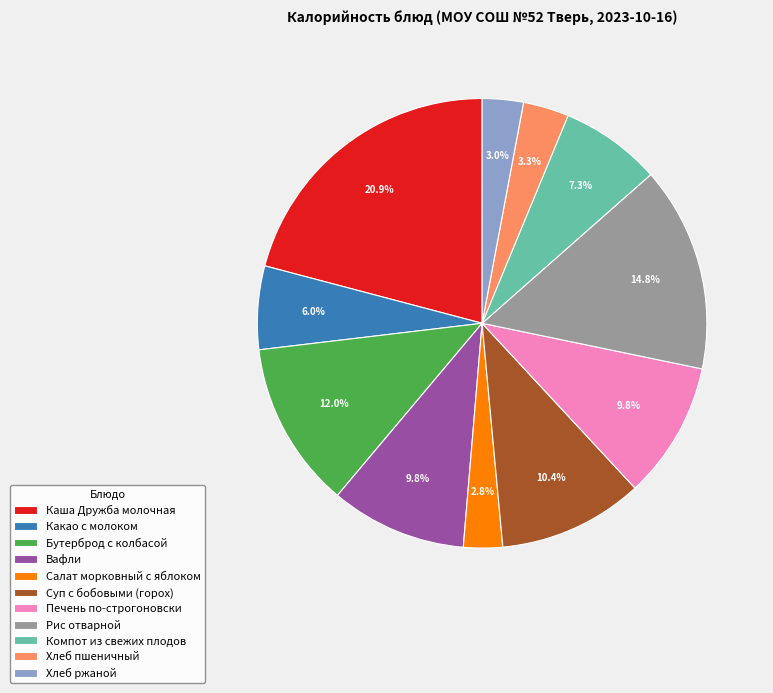

Approximately how many times larger is the value at Хлеб ржаной compared to Салат морковный с яблоком?

1.1